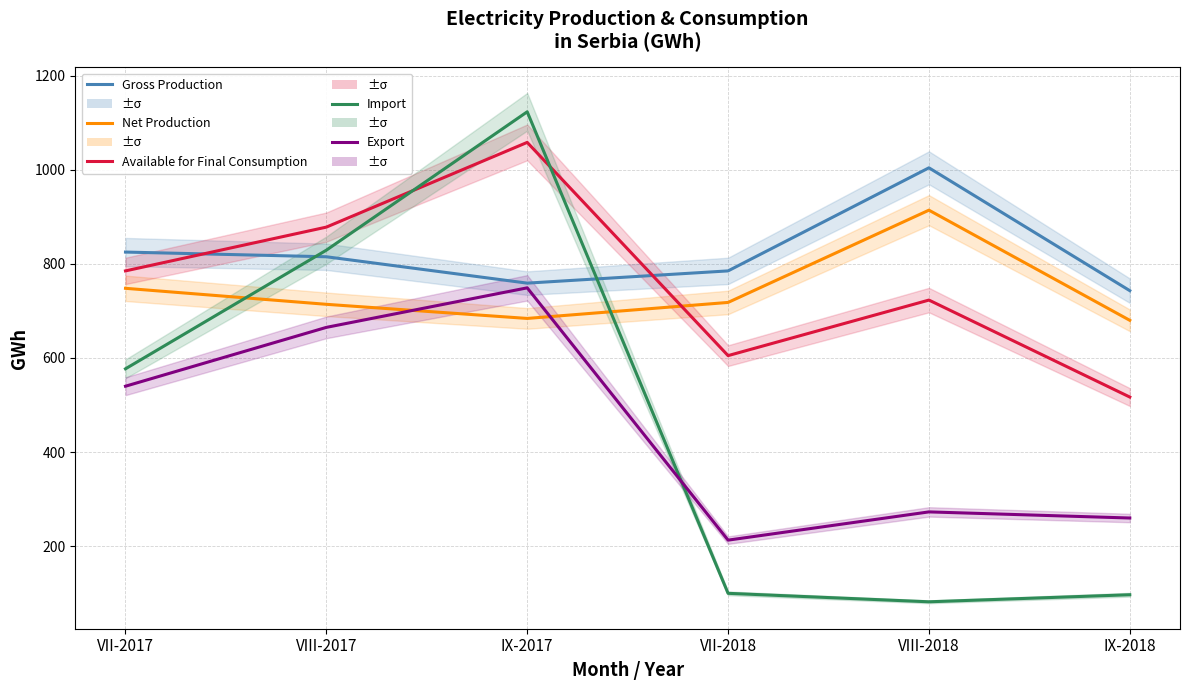

At which category is the sum across all series the highest?

IX-2017